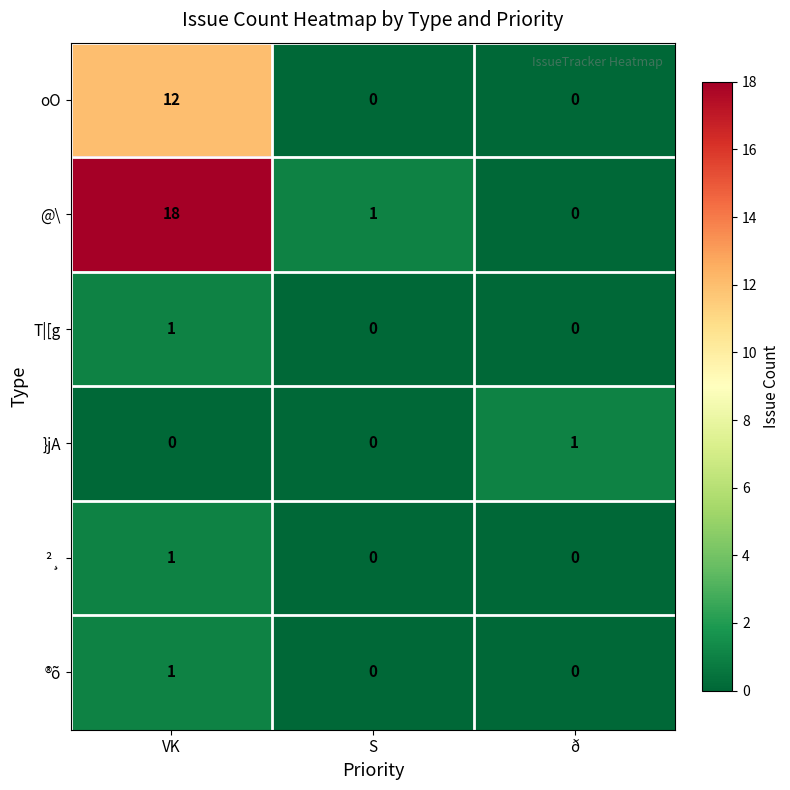

Which series has the largest range (max minus min)?

@\